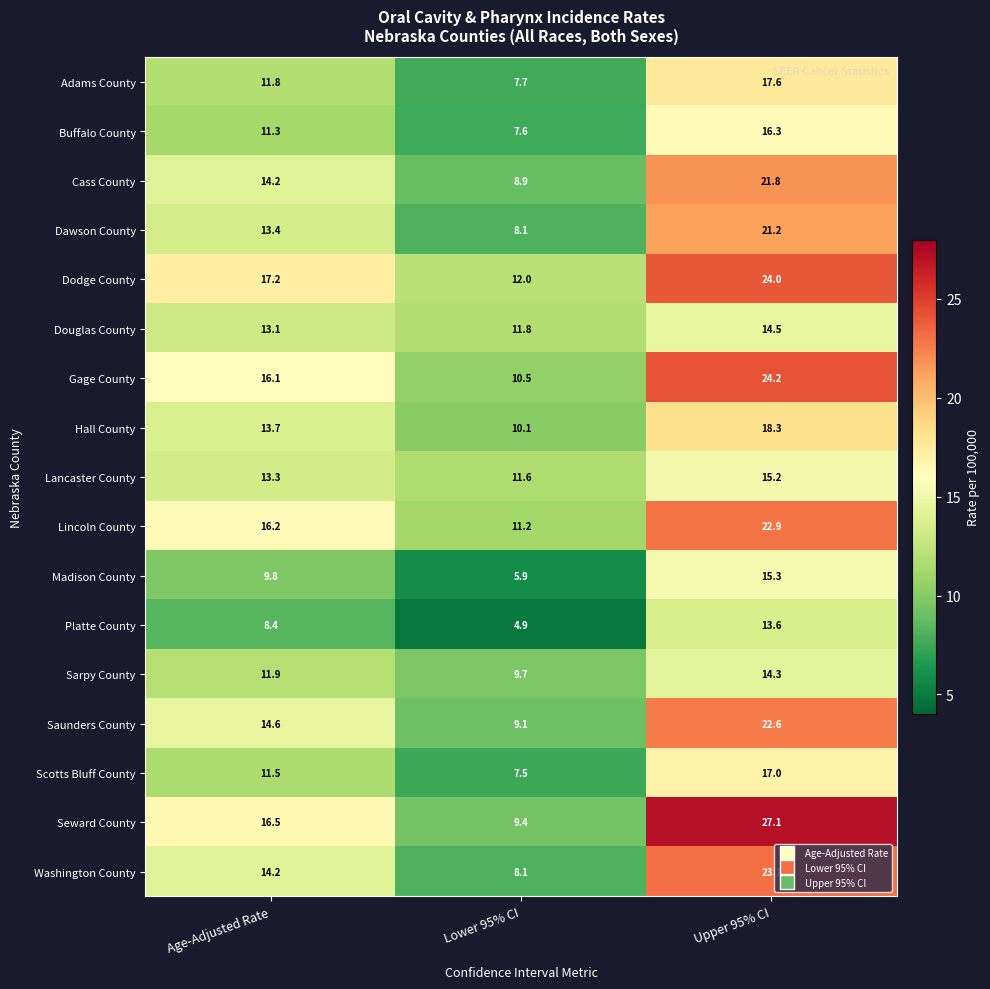

What is the maximum value shown in the chart?

27.1